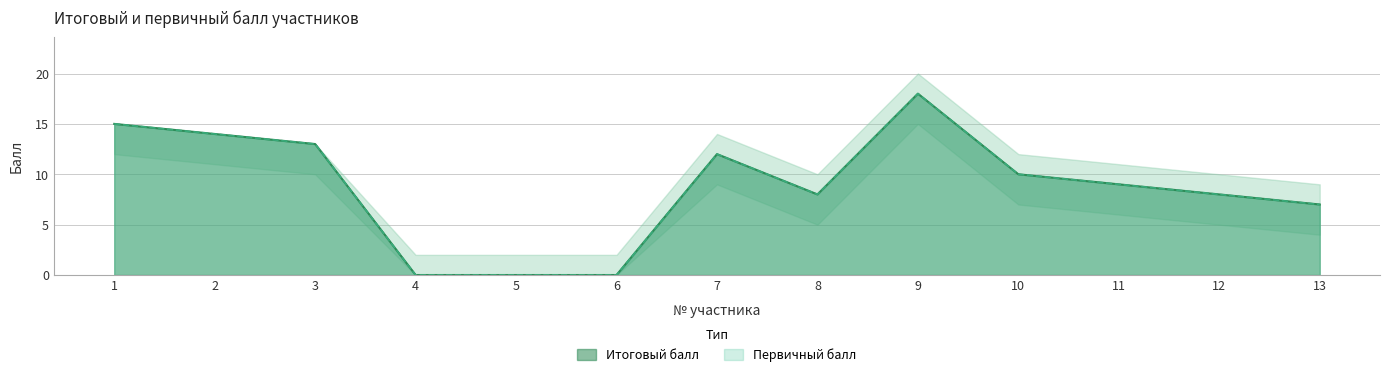

How many interior local peaks does the Первичный балл series have?

2